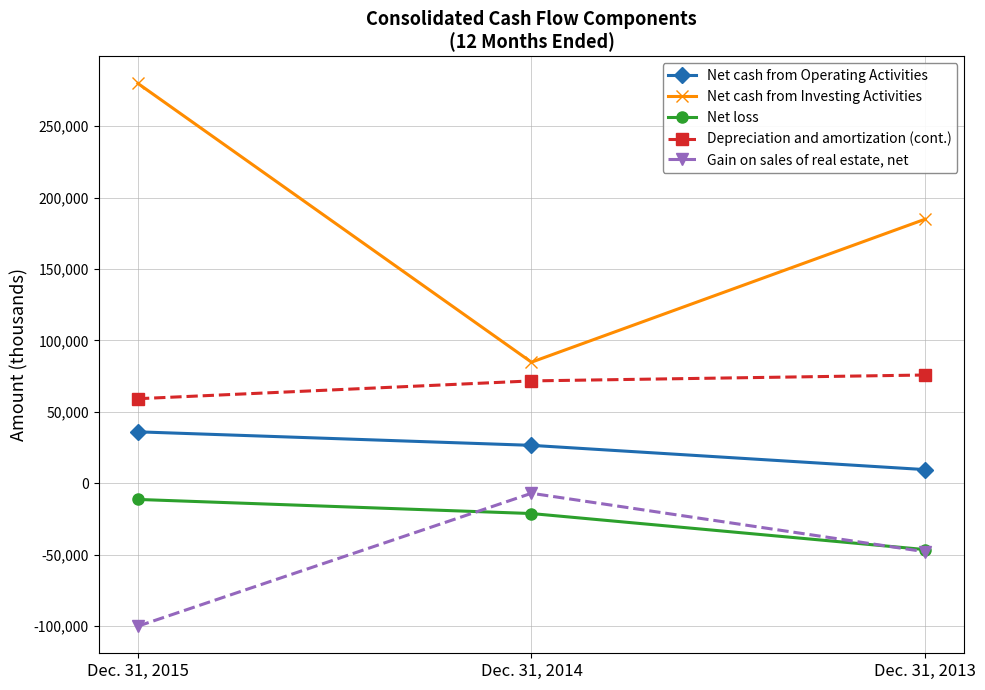

What is the value of the Net cash from Operating Activities point at the 2nd from the left?

26487